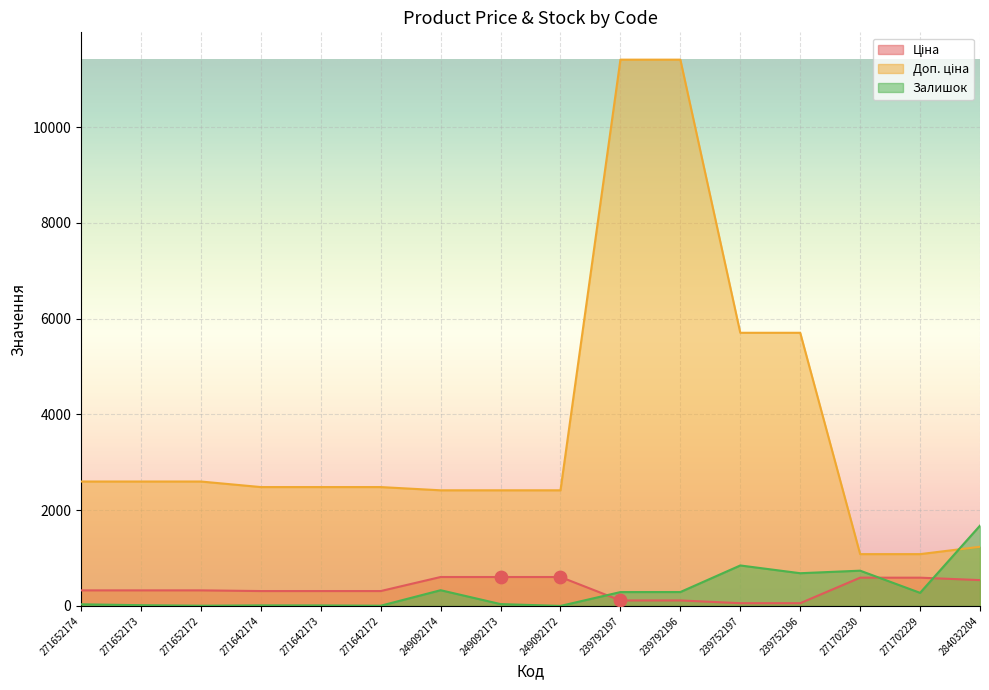

What are all the series names shown in the legend?

Ціна, Доп. ціна, Залишок